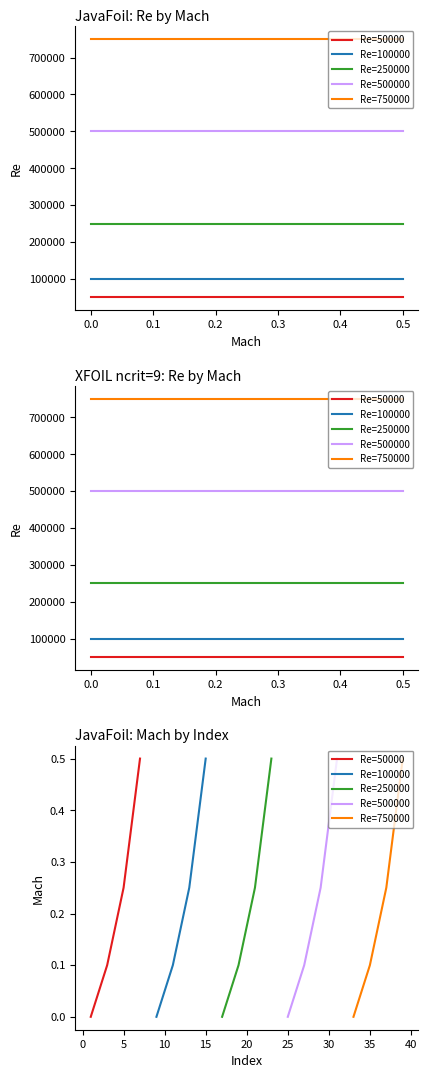

What is the value of the Re=50000 point at the 3rd from the left?

0.2